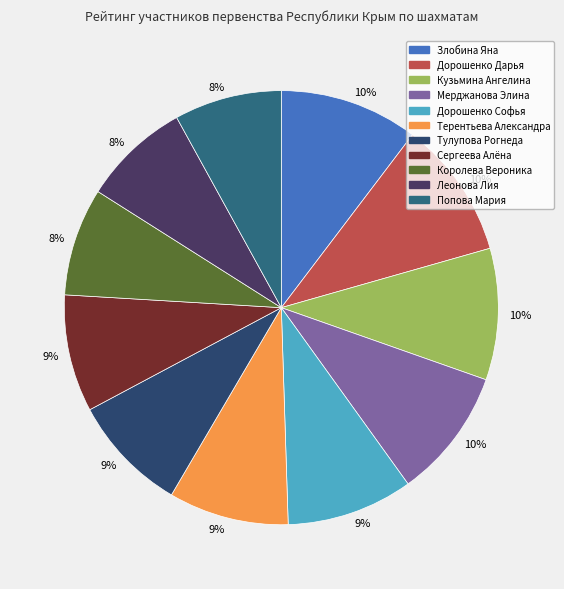

How many segments does this pie chart have?

11